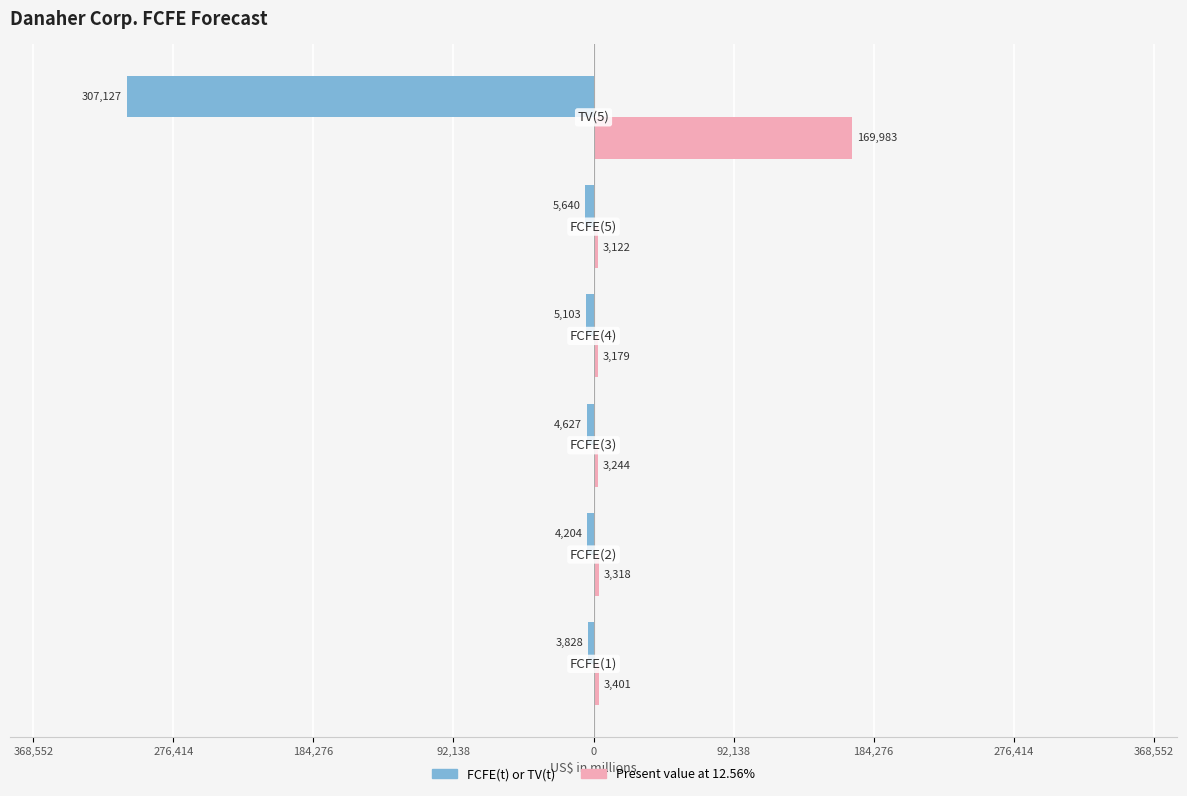

How many bars are there in total?

12